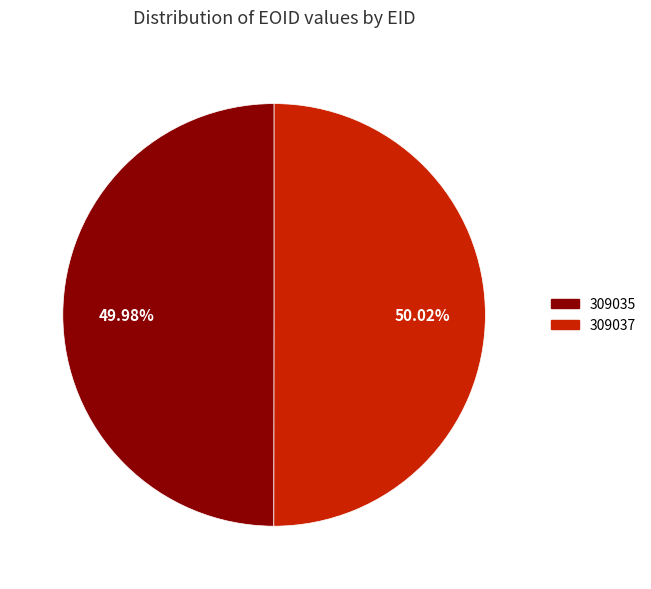

True or false: 309037 accounts for 50% of the total.

True